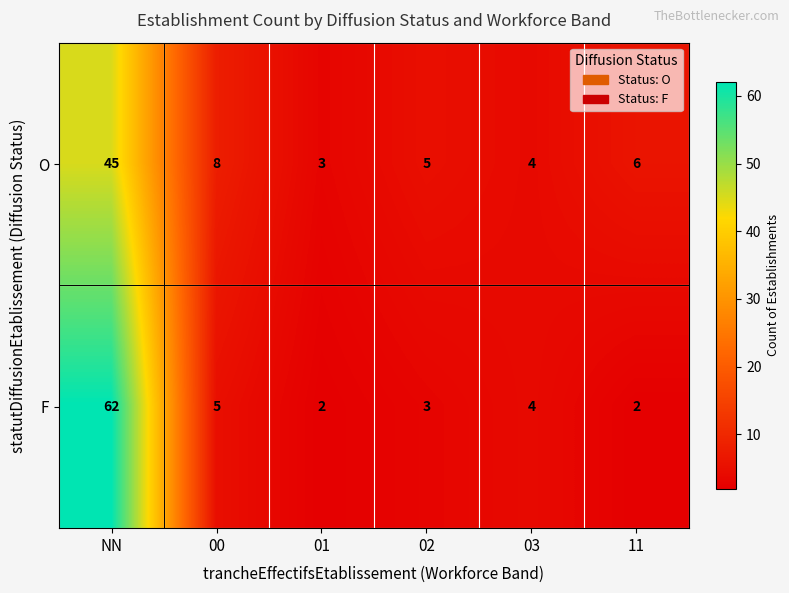

Reading left to right, extract all data points from this chart.

O: NN=45	00=8	01=3	02=5	03=4	11=6
F: NN=62	00=5	01=2	02=3	03=4	11=2